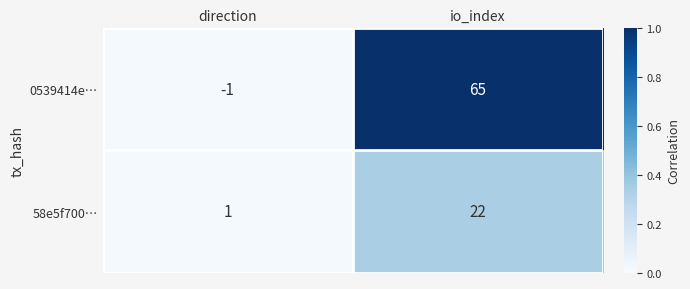

Reading right to left, what are all the values shown in this chart?

0539414e…: 65	-1
58e5f700…: 22	1